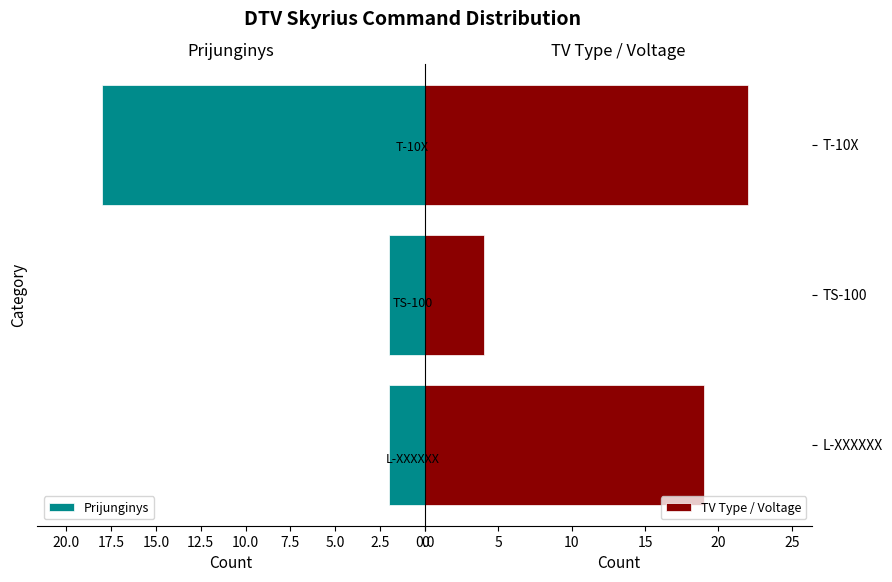

Which series has the largest total across all categories?

TV Type / Voltage